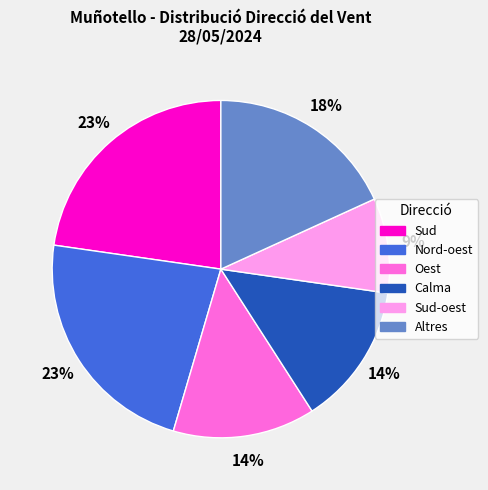

Does any single category account for the majority?

No